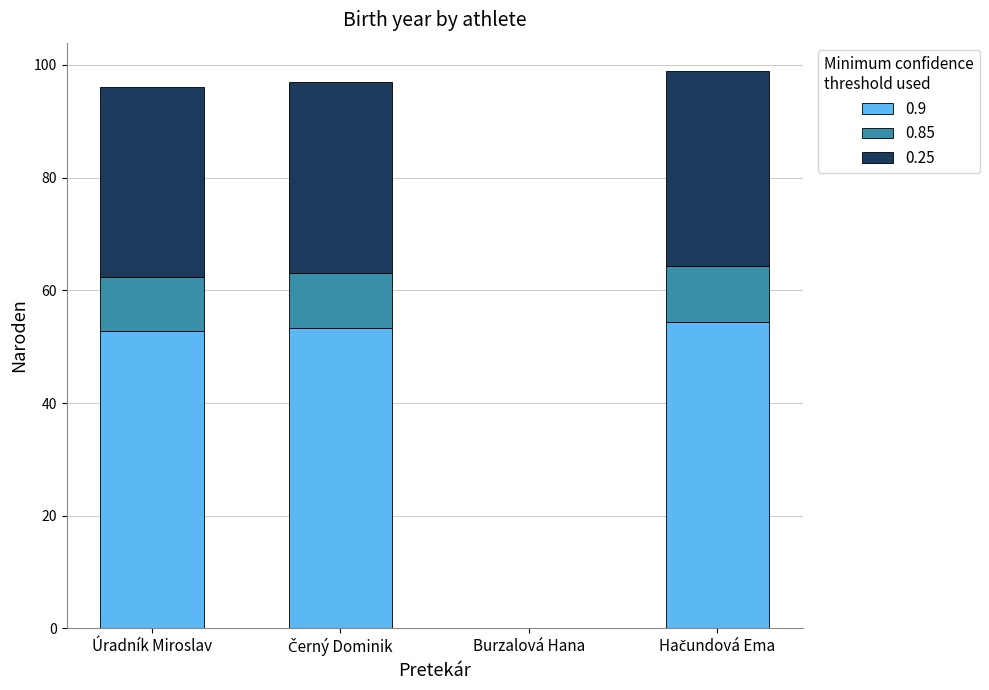

What is the maximum value for 0.9?

54.5